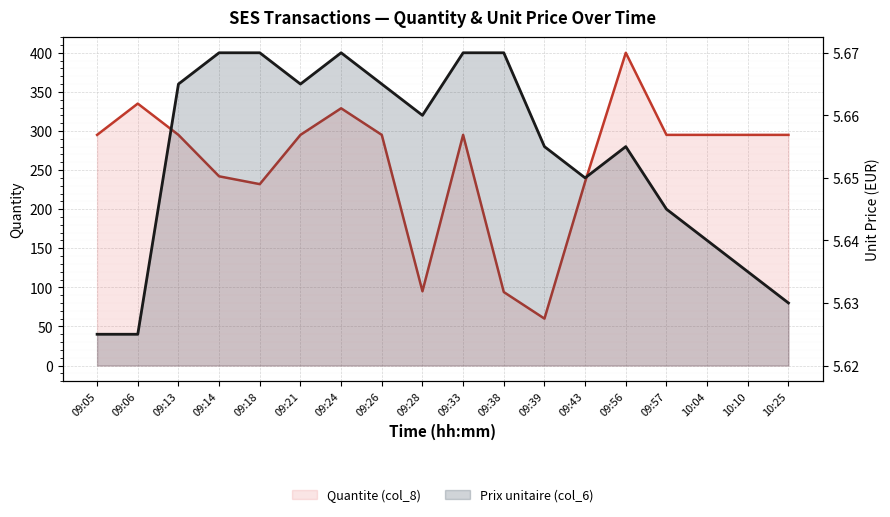

How many categories are shown in the chart?

18